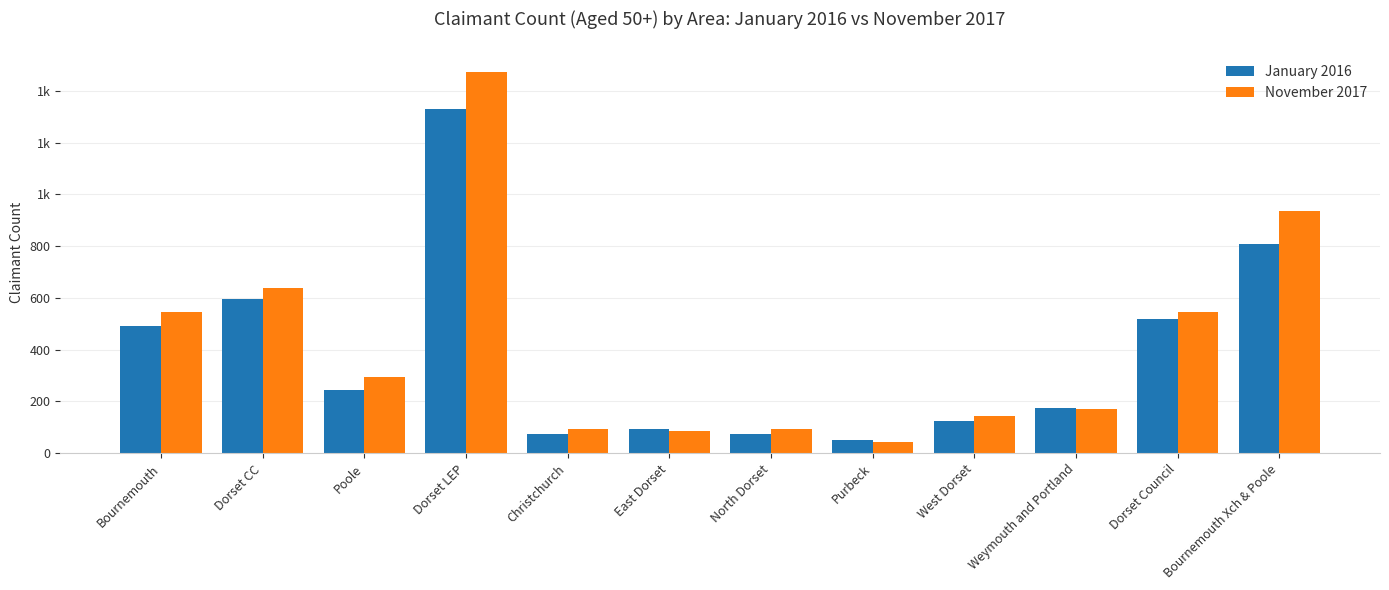

Are the bars horizontal?

No